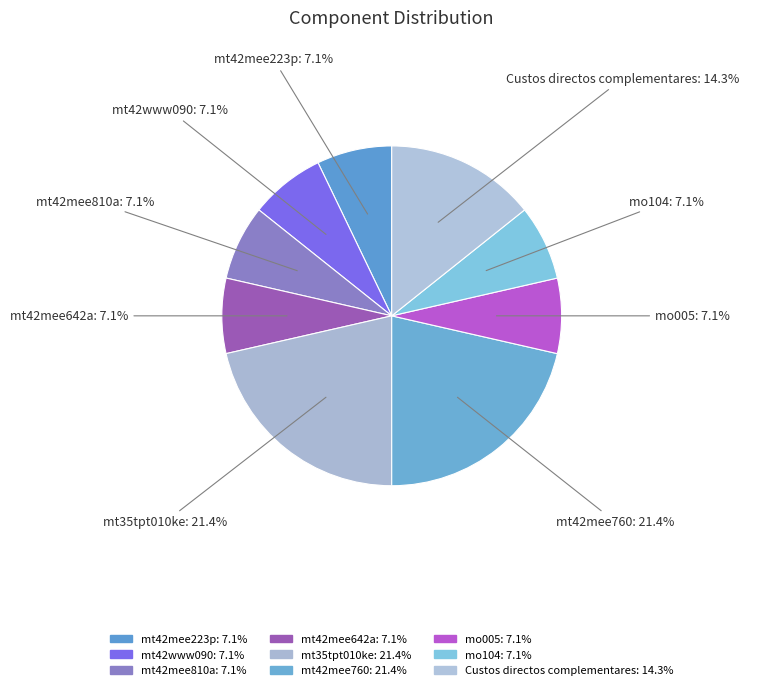

Is the sum of mt42mee223p: 7.1% and mo104: 7.1% greater than half?

No